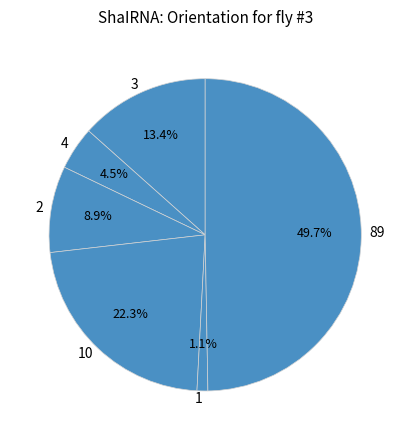

To the nearest percent, what portion does 2 represent?

9%